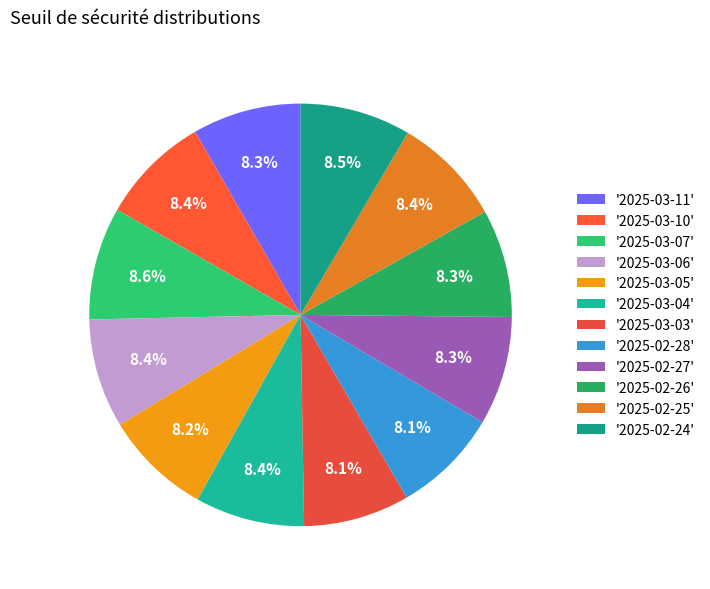

Rank the categories by value from highest to lowest.

2025-03-07, 2025-02-24, 2025-02-25, 2025-03-10, 2025-03-06, 2025-03-04, 2025-02-27, 2025-03-11, 2025-02-26, 2025-03-05, 2025-02-28, 2025-03-03